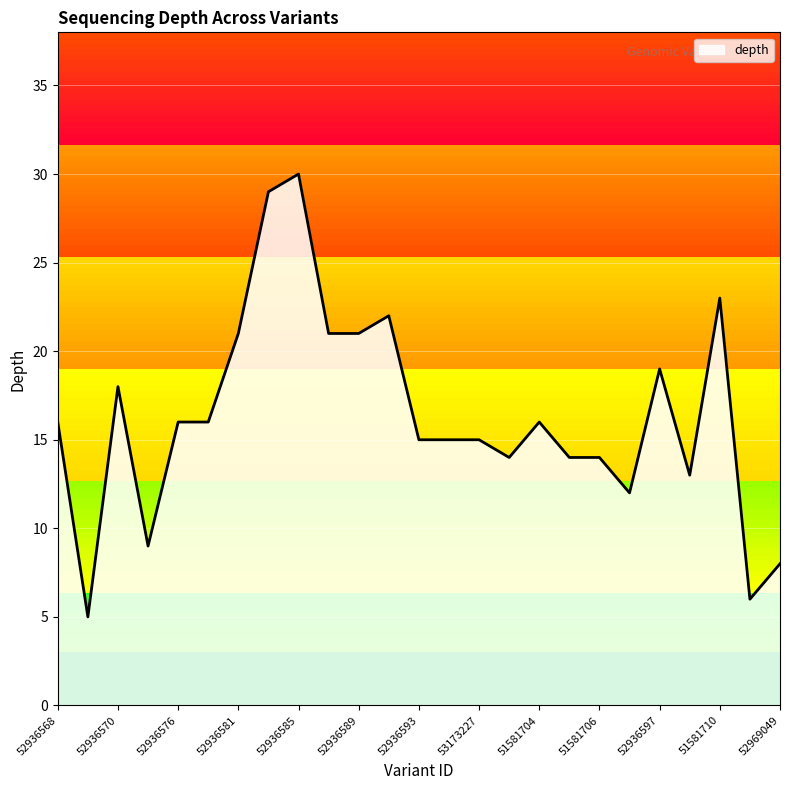

What is the minimum value shown in the chart?

5